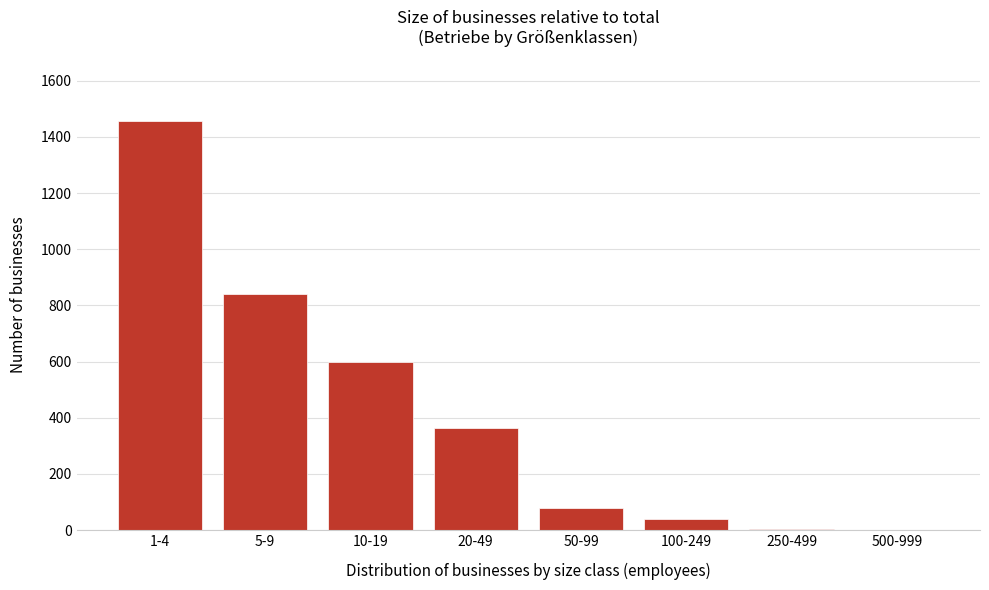

Which category has the highest value across all series?

1-4